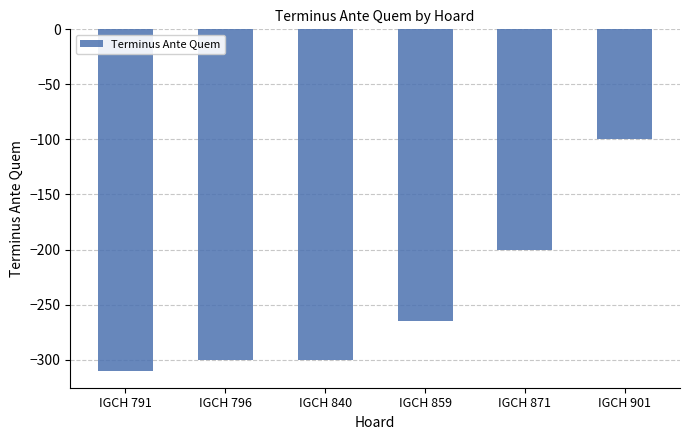

What is the approximate value at IGCH 859, to the nearest 5?

-265